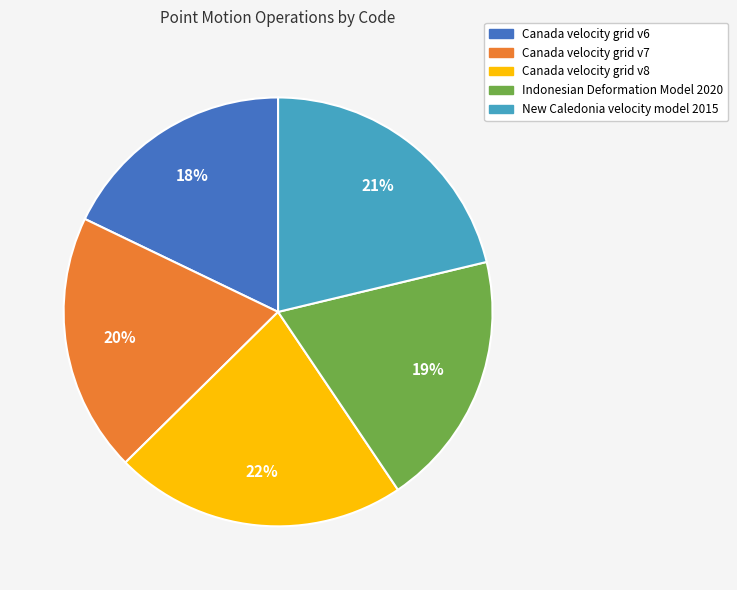

Which slice is the smallest?

Canada velocity grid v6